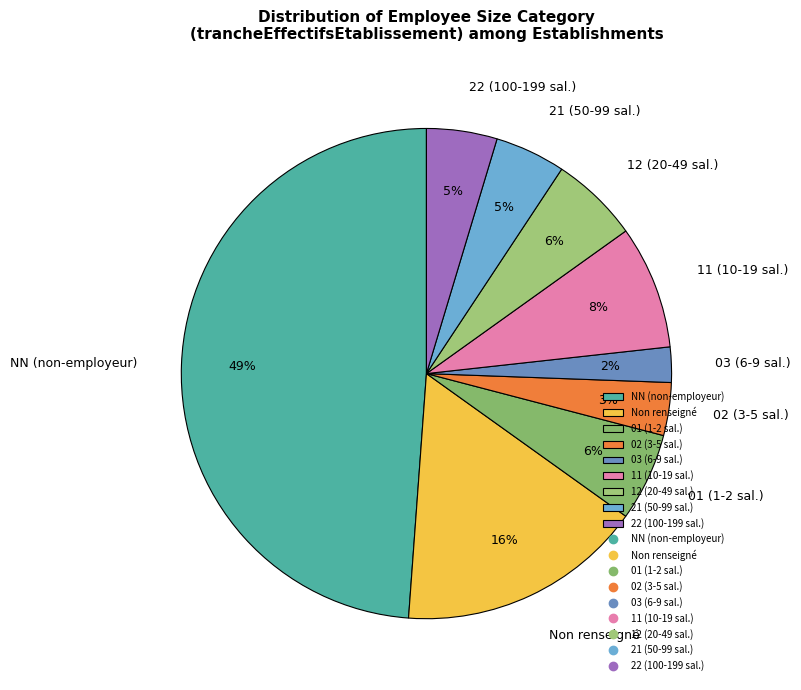

To the nearest percent, what is the average slice percentage?

11%